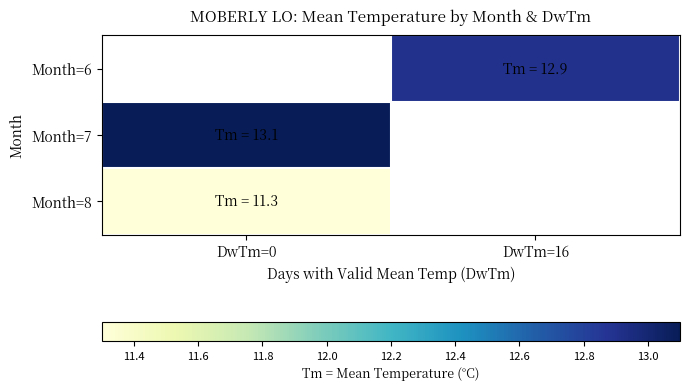

Between DwTm=16 and DwTm=0, which is larger?

DwTm=0